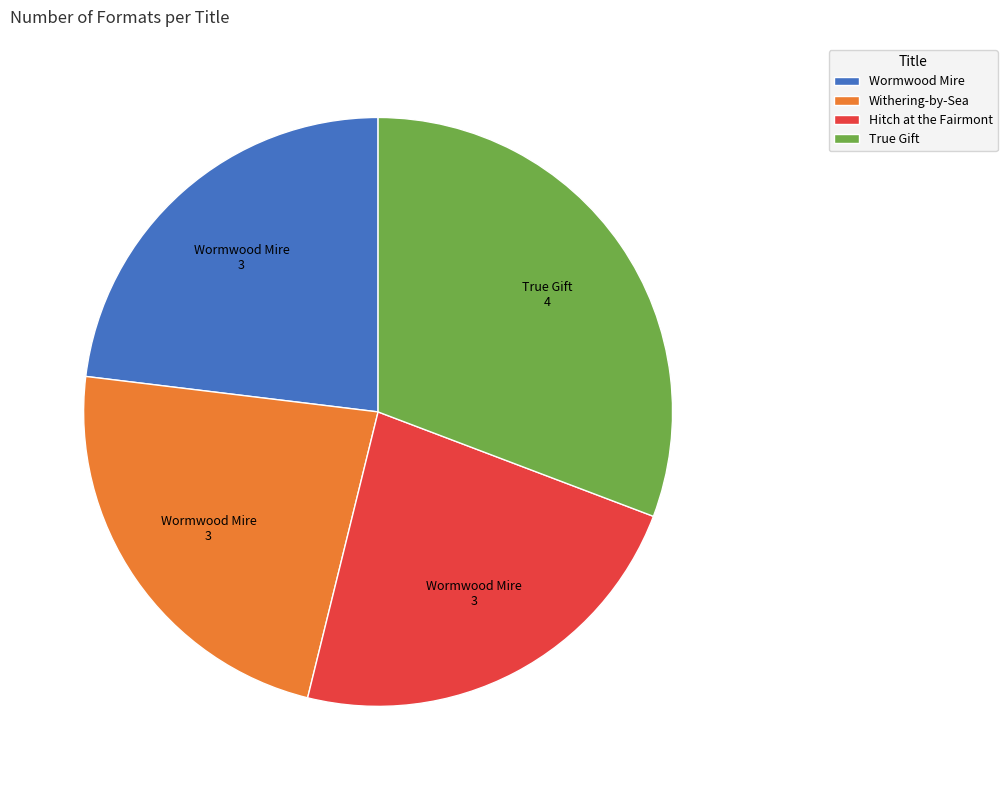

Which category has the biggest portion of the pie?

True Gift